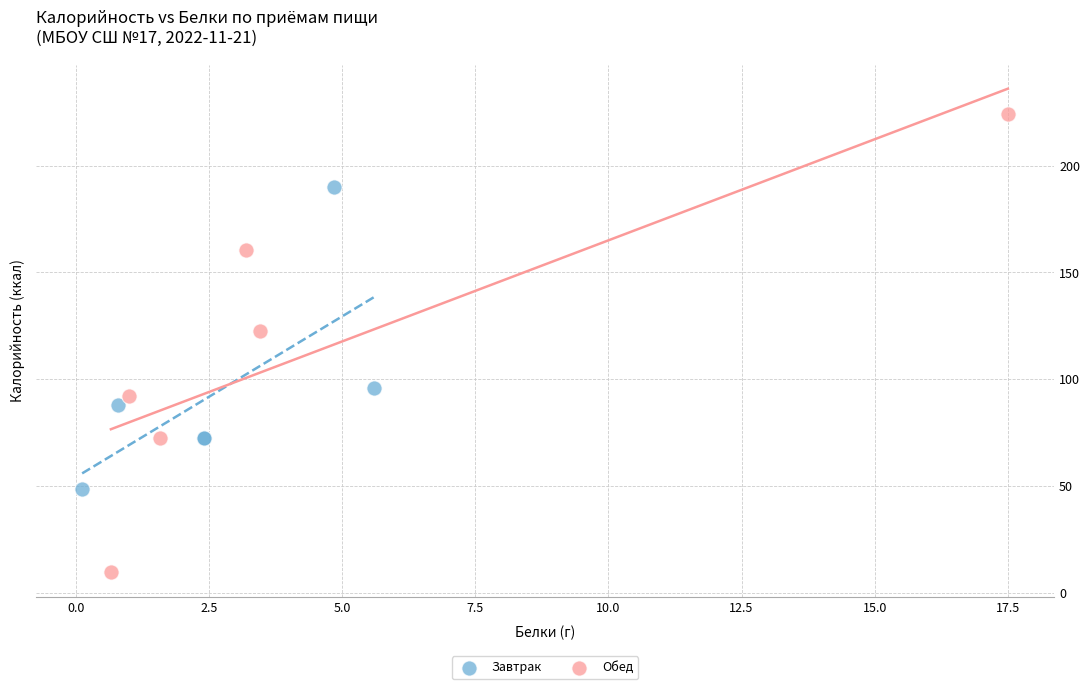

Which series has the largest Y range (max minus min)?

Обед